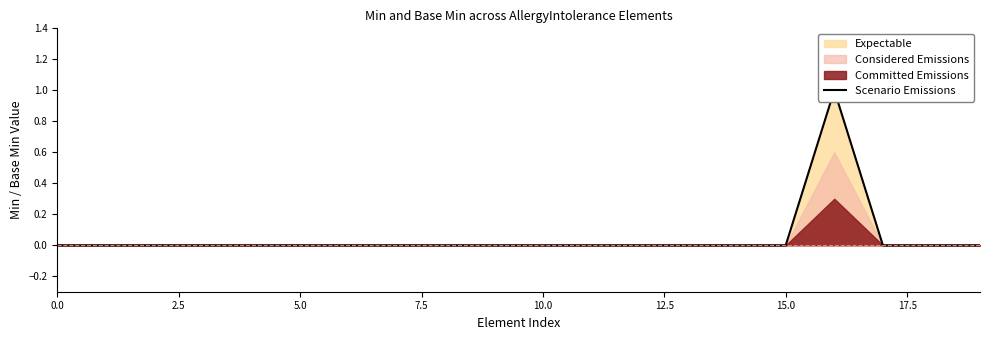

Reading left to right, list all the values displayed in this chart.

0	0	0	0	0	0	0	0	0	0	0	0	0	0	0	0	1	0	0	0